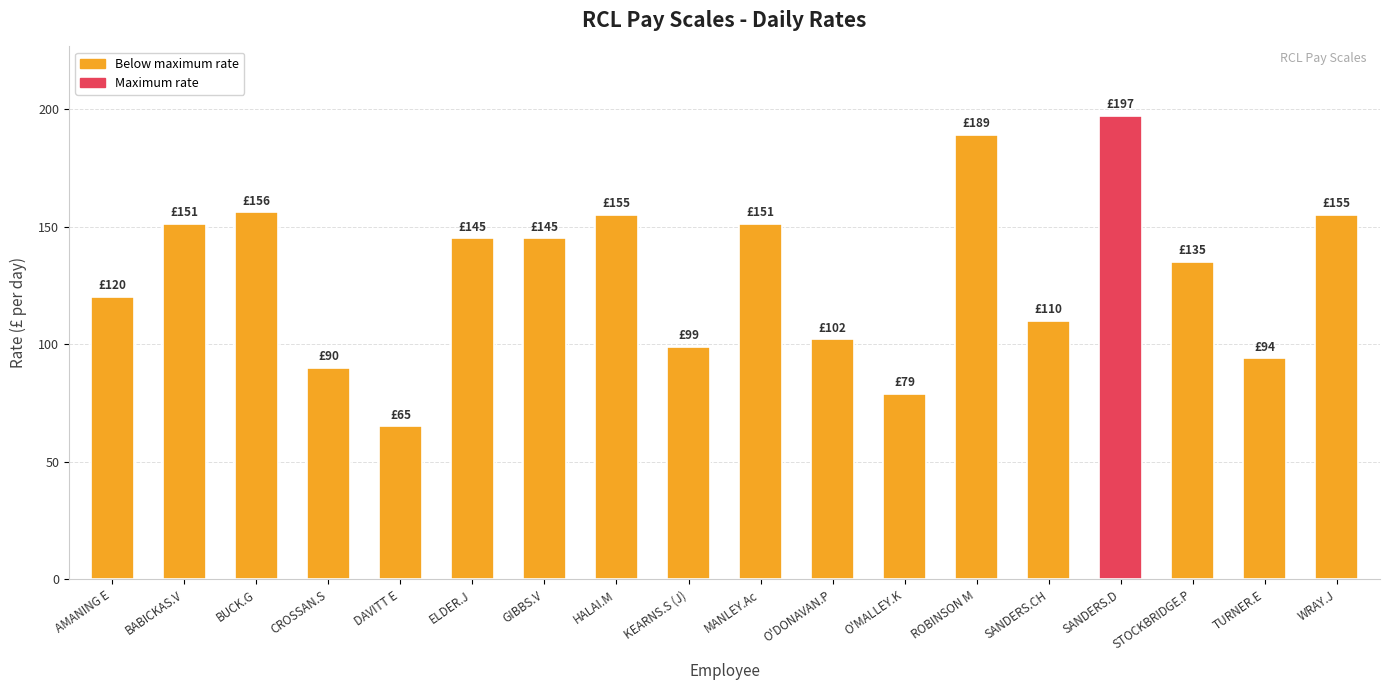

What is the change in value from CROSSAN.S to ELDER.J?

+55